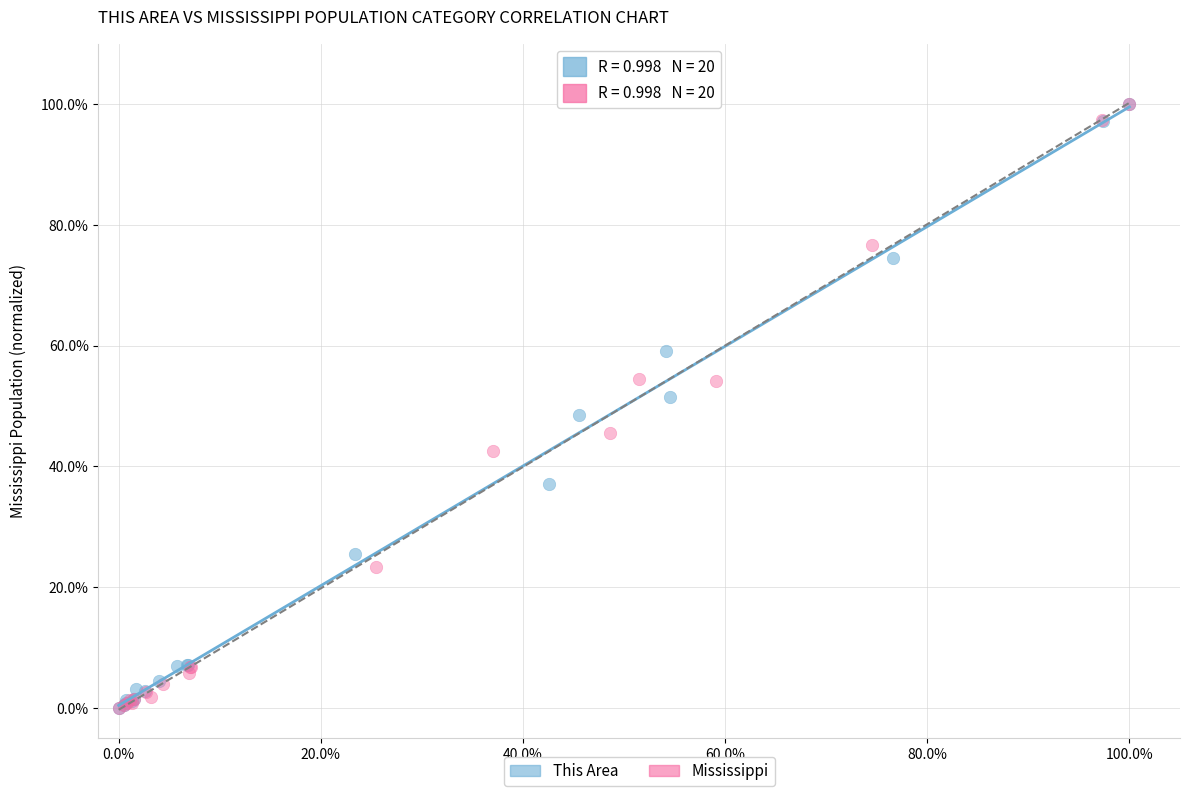

What are all the series names shown in the legend?

This Area, Mississippi